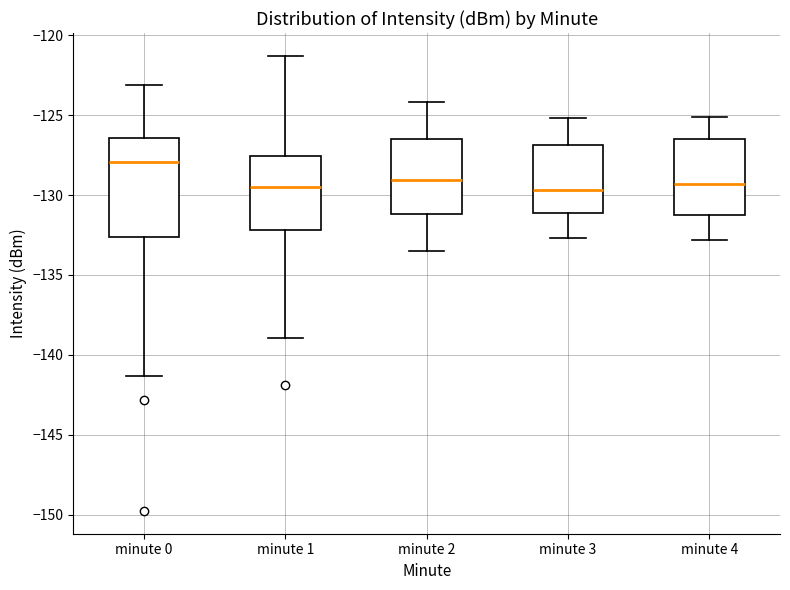

Reading left to right, read every box against the y-axis: the position of its median line, the range the box covers, and the ends of its whiskers. The values are not printed on the chart, so give them approximately, as read against the axis.

minute 0: median -128.0, box -132.5 to -126.5, whiskers -141.5 to -123.0
minute 1: median -129.5, box -132.0 to -127.5, whiskers -139.0 to -121.5
minute 2: median -129.0, box -131.0 to -126.5, whiskers -133.5 to -124.0
minute 3: median -129.5, box -131.0 to -127.0, whiskers -132.5 to -125.0
minute 4: median -129.5, box -131.0 to -126.5, whiskers -133.0 to -125.0